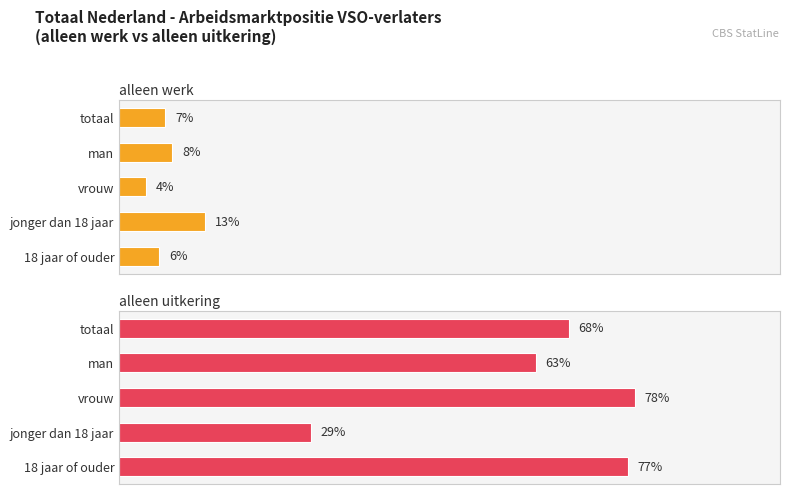

Rank the categories by alleen uitkering value from lowest to highest.

jonger dan 18 jaar, man, totaal, 18 jaar of ouder, vrouw